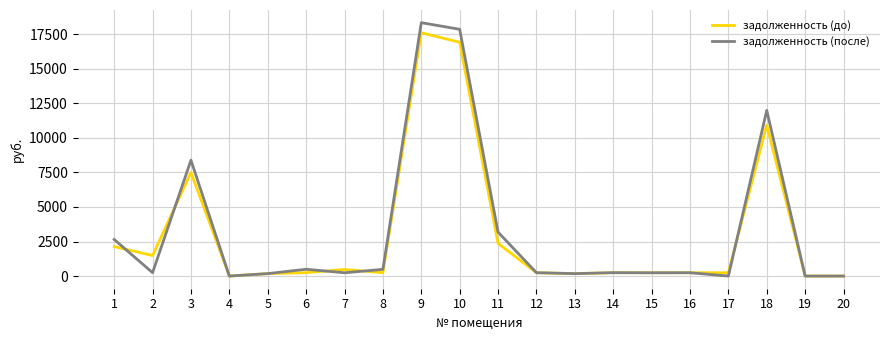

How many lines are shown in the chart?

2